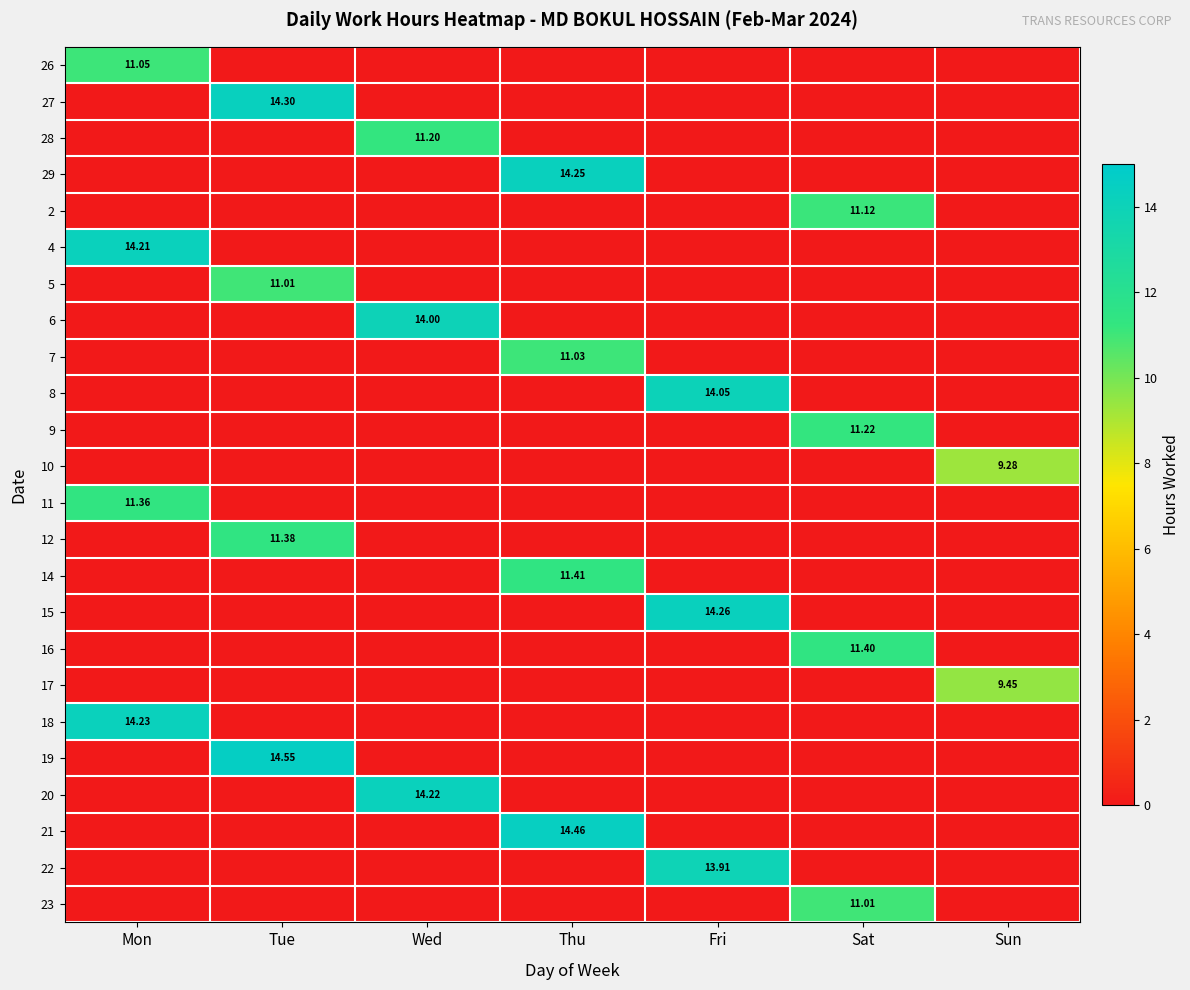

What is the spread (max minus min) of values at Tue?

14.6